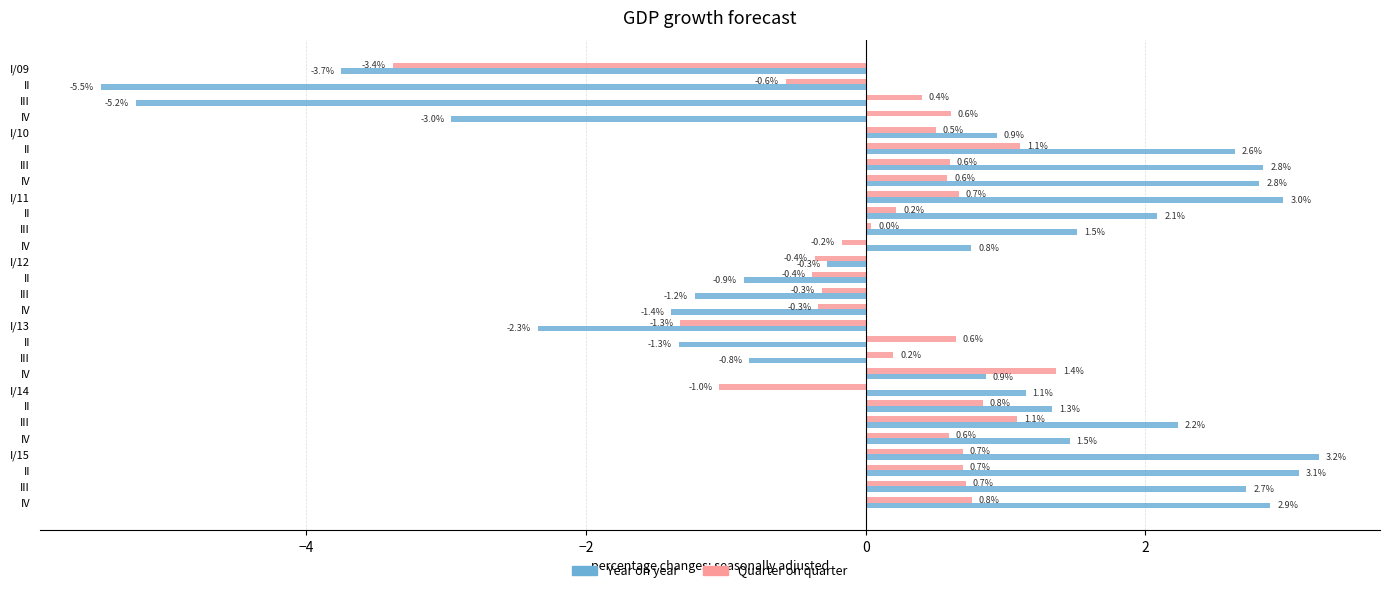

At how many categories does at least one series exceed 3?

2